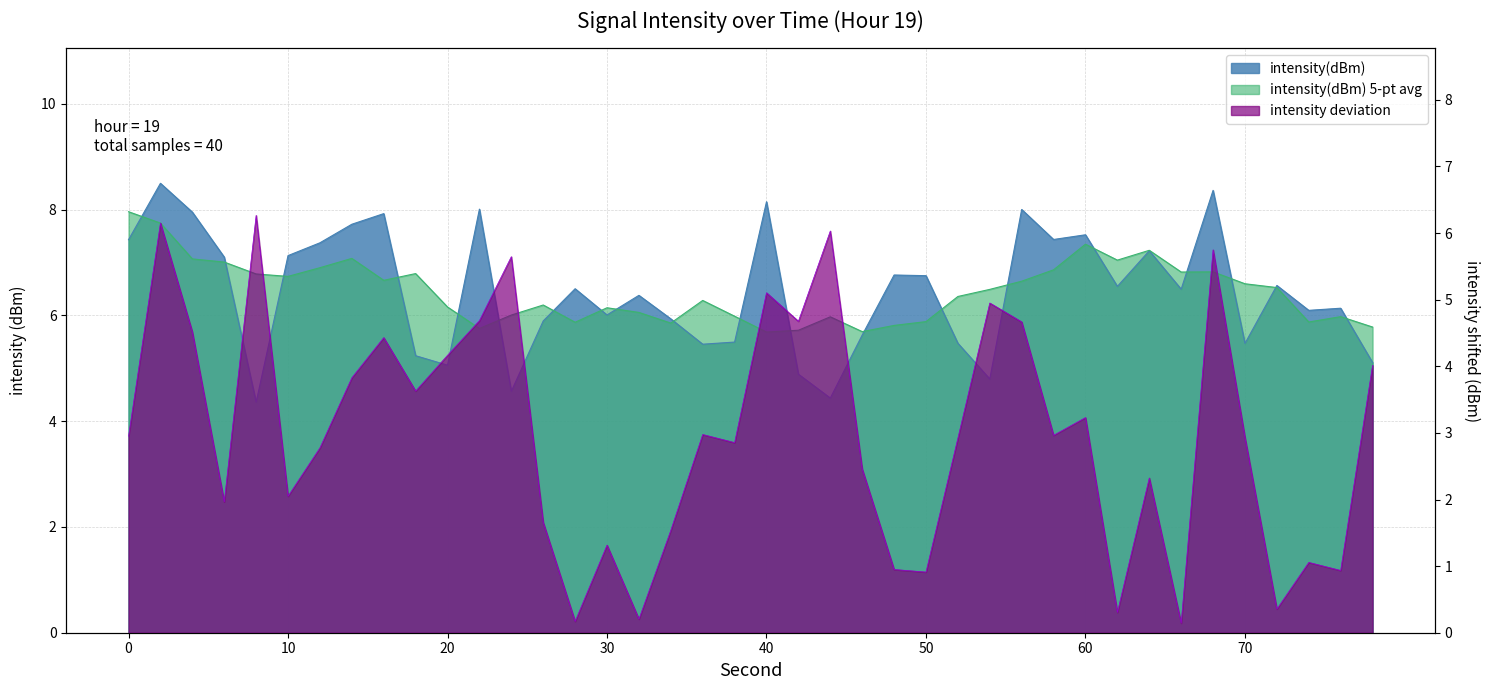

How many interior local valleys (lower than both neighbors) does the data have?

12